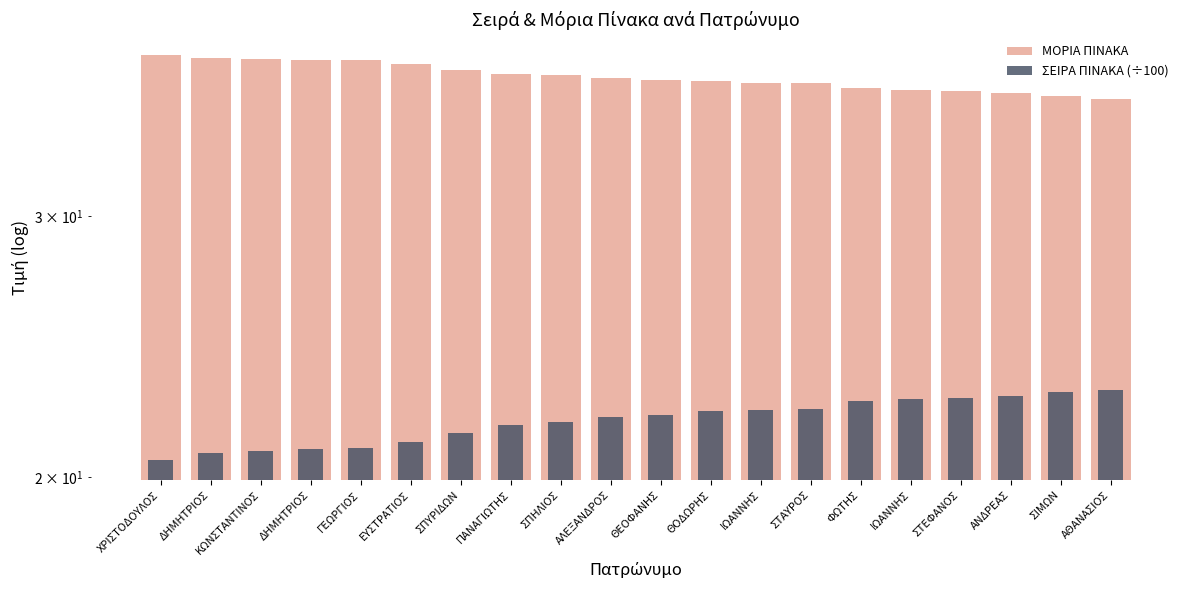

At which label is ΜΟΡΙΑ ΠΙΝΑΚΑ closest to 37?

ΘΟΔΩΡΗΣ